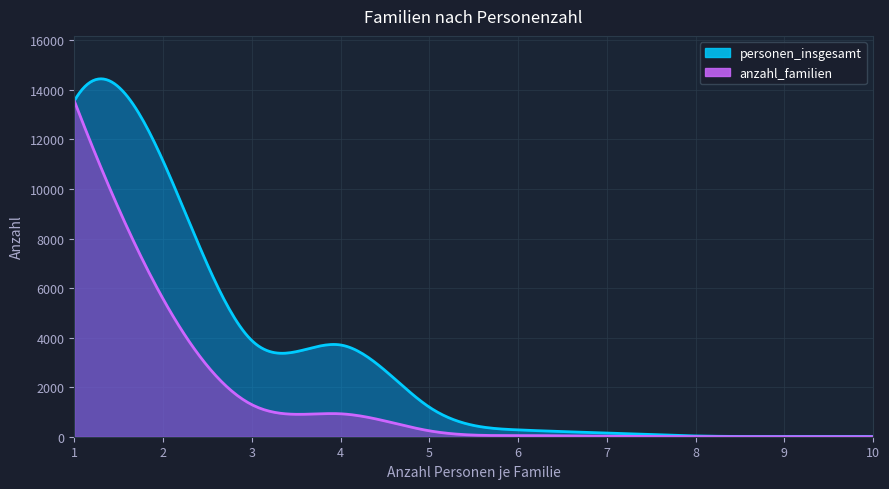

List the labels in order of anzahl_familien value, largest first.

1, 2, 3, 4, 5, 6, 7, 8, 9, 10